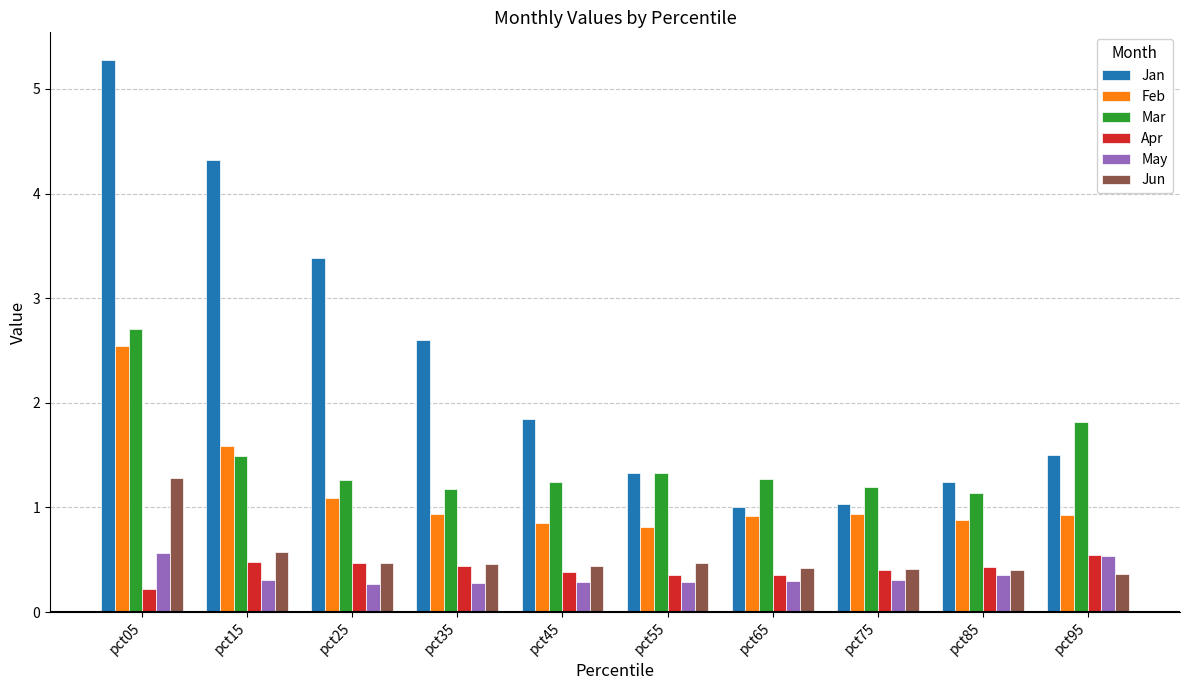

Which series has the widest spread of values?

Jan